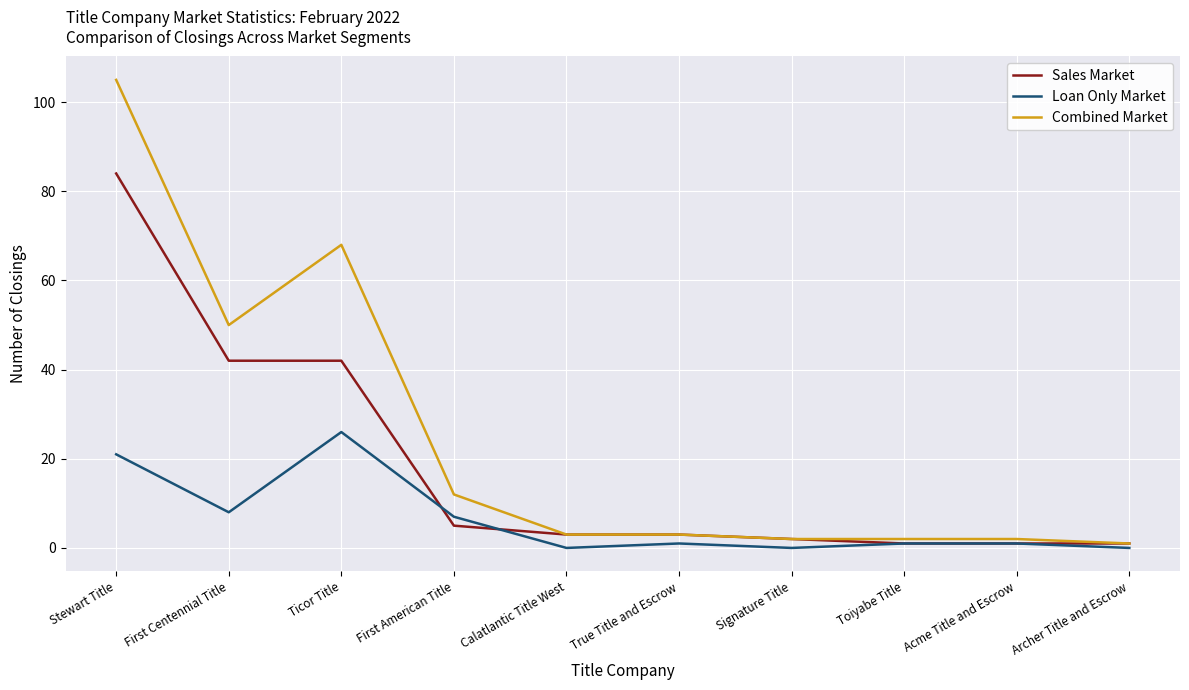

Is it true that Loan Only Market equals 0 at Calatlantic Title West?

True